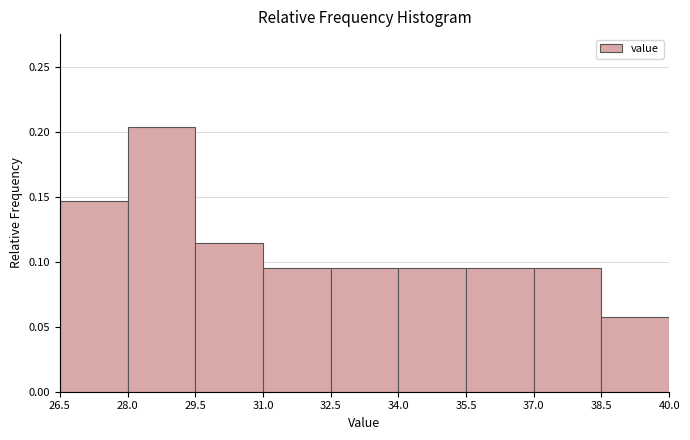

What is the height of the bar covering 38.5 to 40.0 on the x-axis? The values are not printed on the chart, so give them approximately, as read against the axis.

0.055